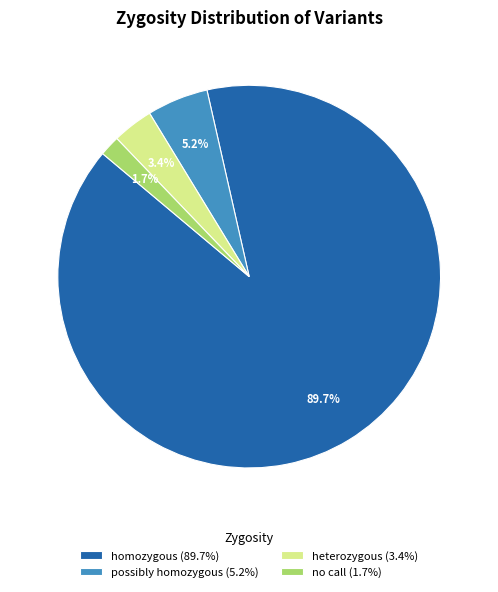

What is the largest slice in the pie chart?

homozygous (89.7%)